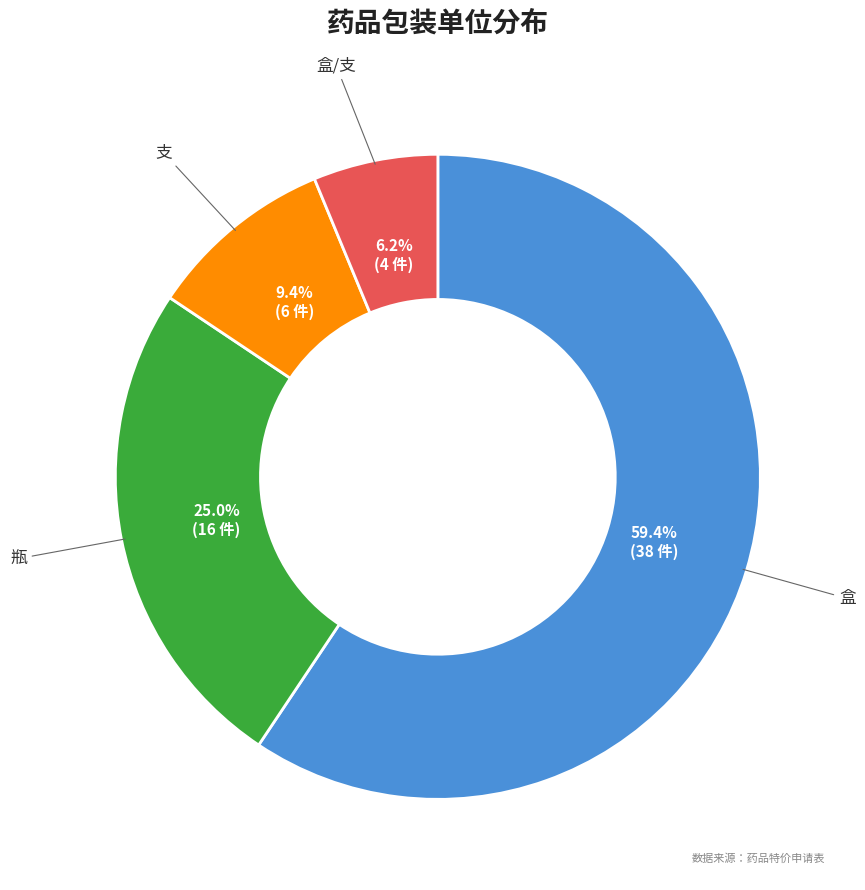

How many segments does this pie chart have?

4